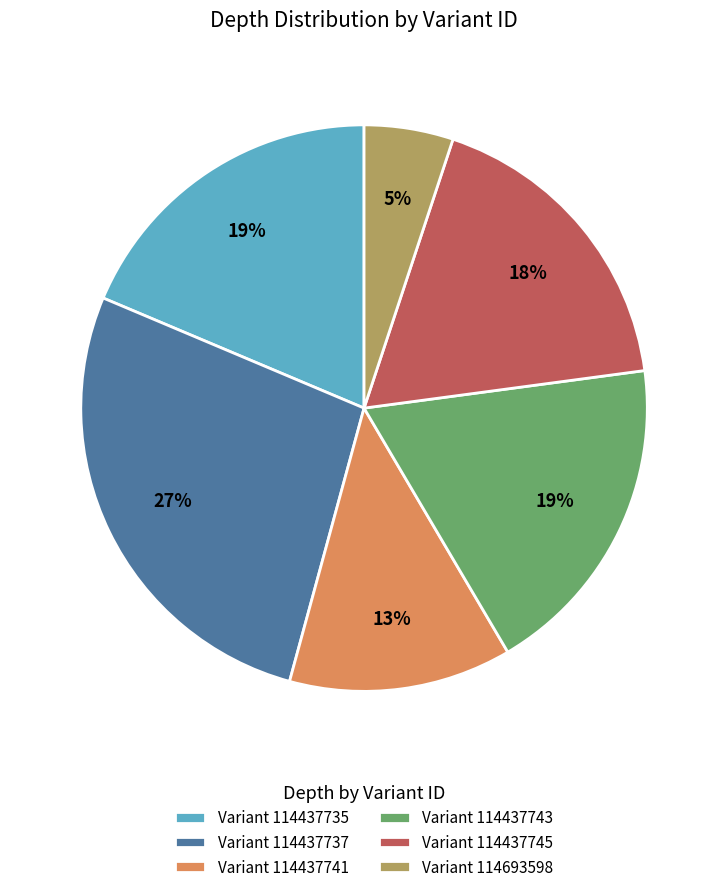

Between Variant 114437735 and Variant 114437745, which is larger?

Variant 114437735